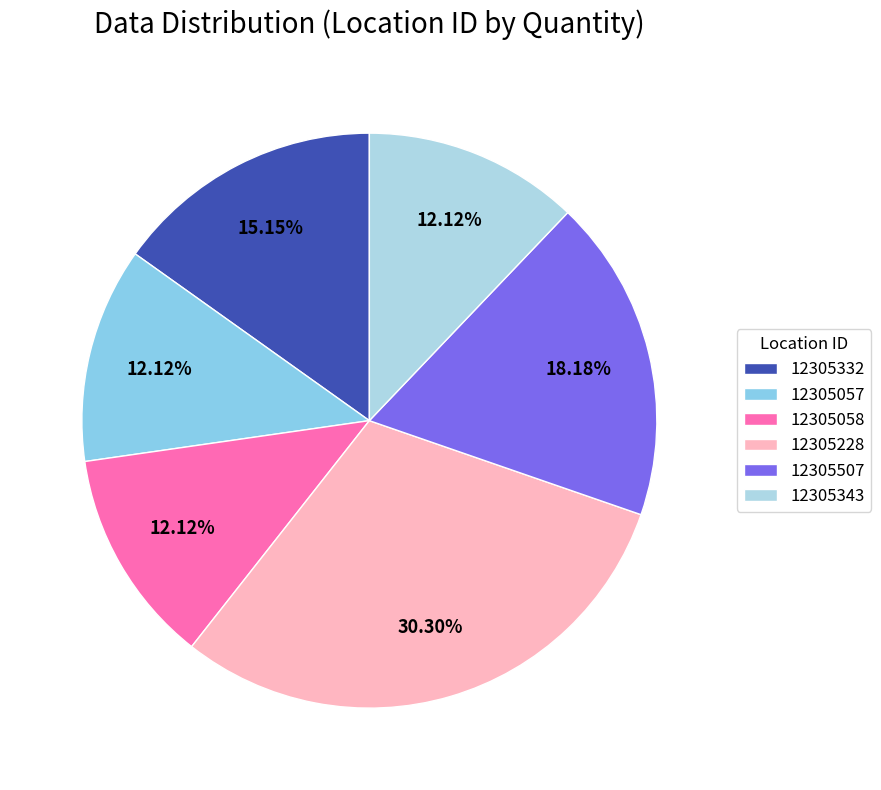

Count the number of slices in the pie.

6